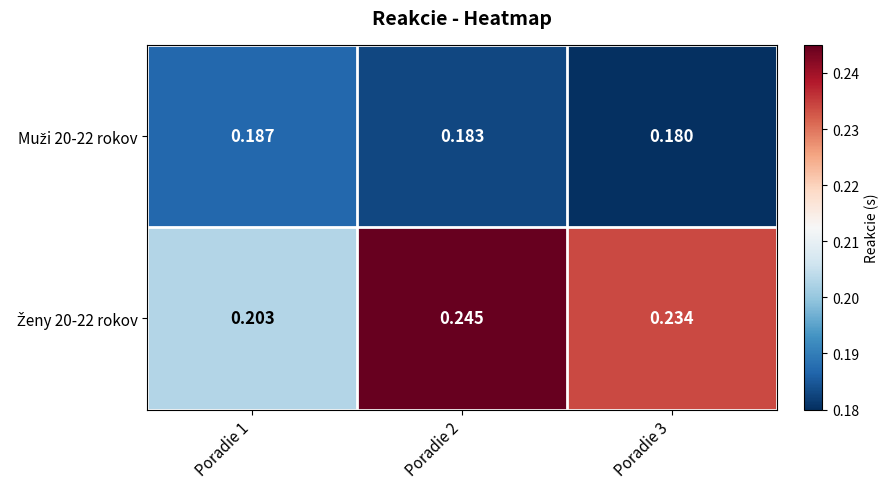

Which category has the lowest value across all series?

Poradie 3